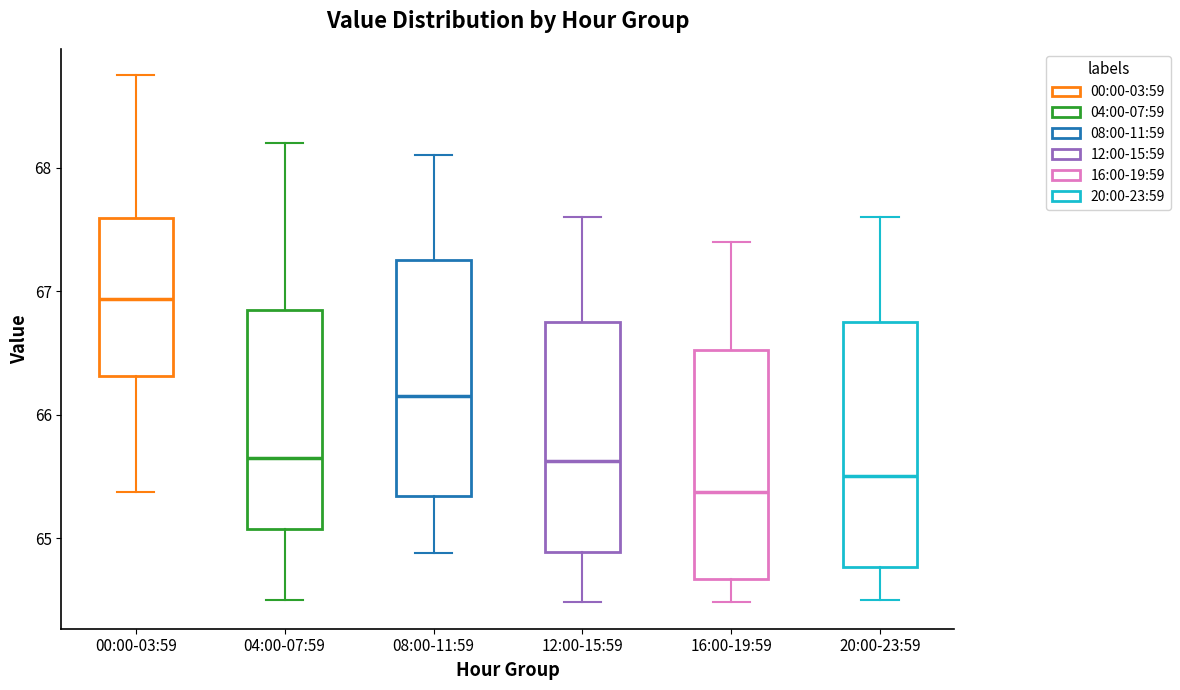

Where is the upper edge of the box for 20:00-23:59 on the y-axis? The values are not printed on the chart, so give them approximately, as read against the axis.

66.8